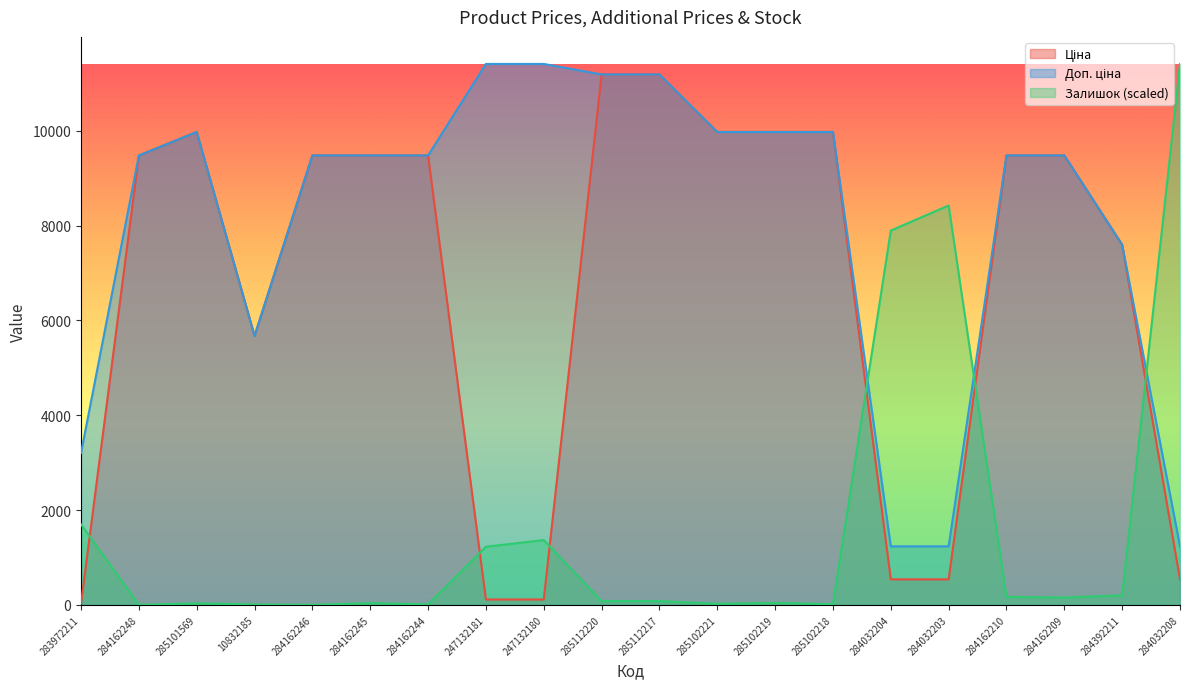

What is the value of the Доп. ціна point at the 13th from the left?

9975.0